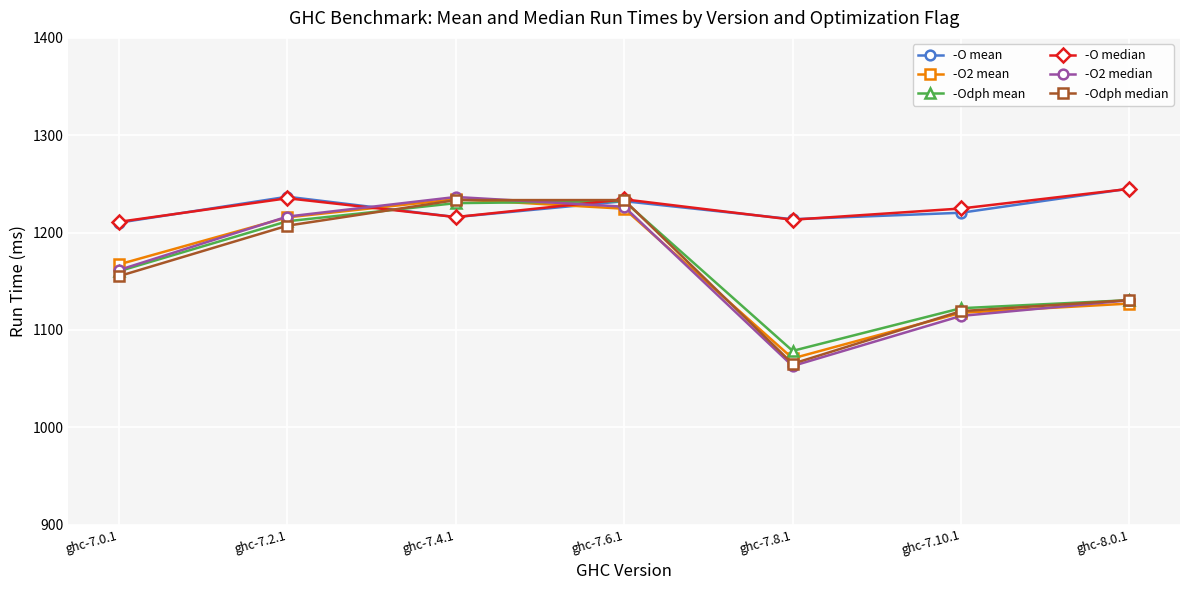

Where does the -O median series first go above 1224?

ghc-7.2.1